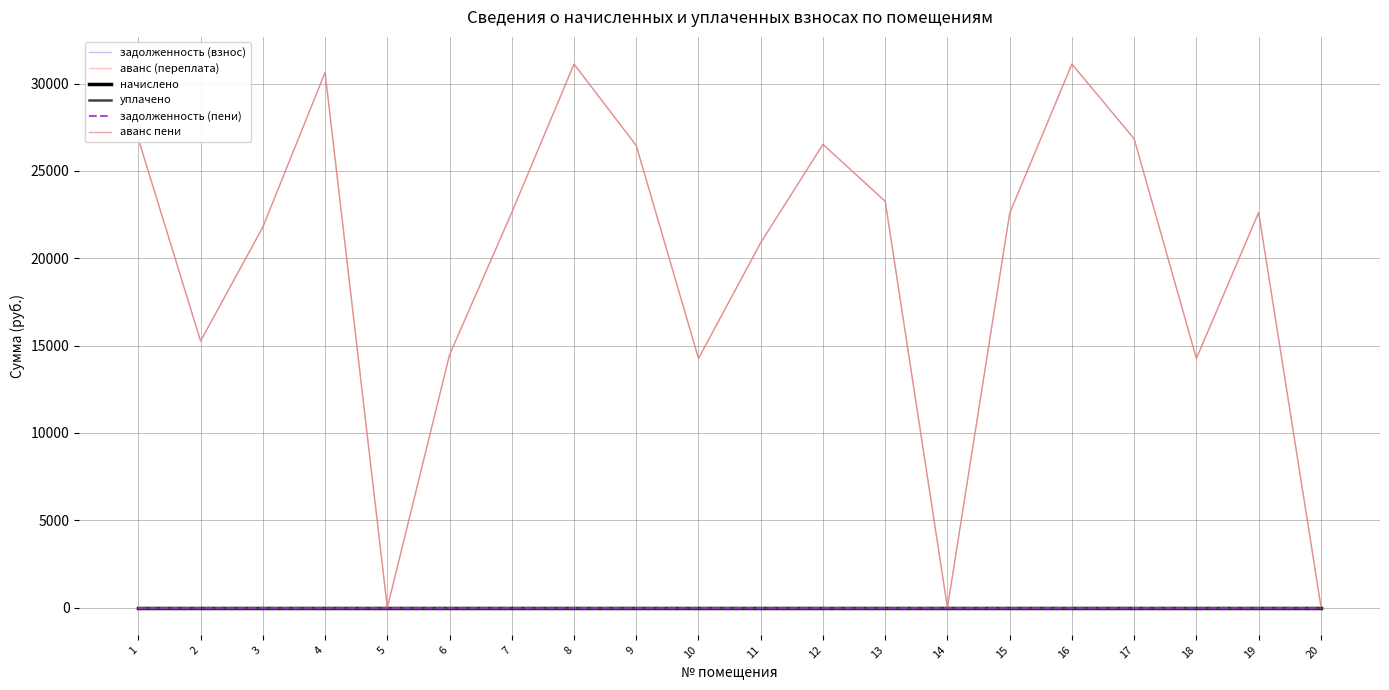

At 19, list the series in order from smallest to largest.

задолженность (взнос), начислено, уплачено, задолженность (пени), аванс (переплата), аванс пени